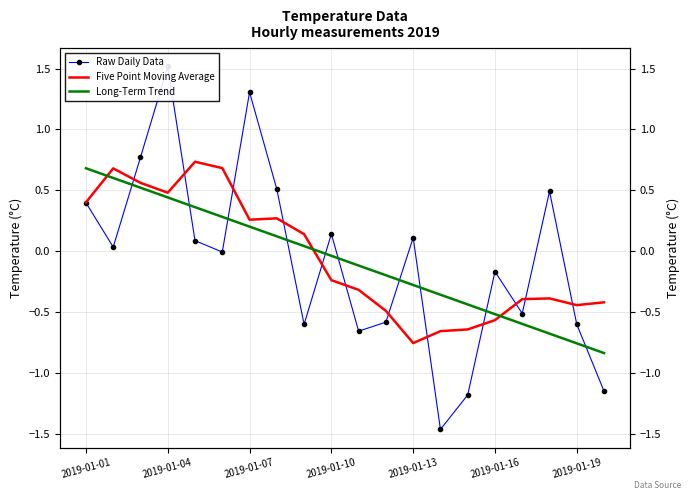

The Long-Term Trend series shows 1.0 at 2019-01-04. True or false?

False